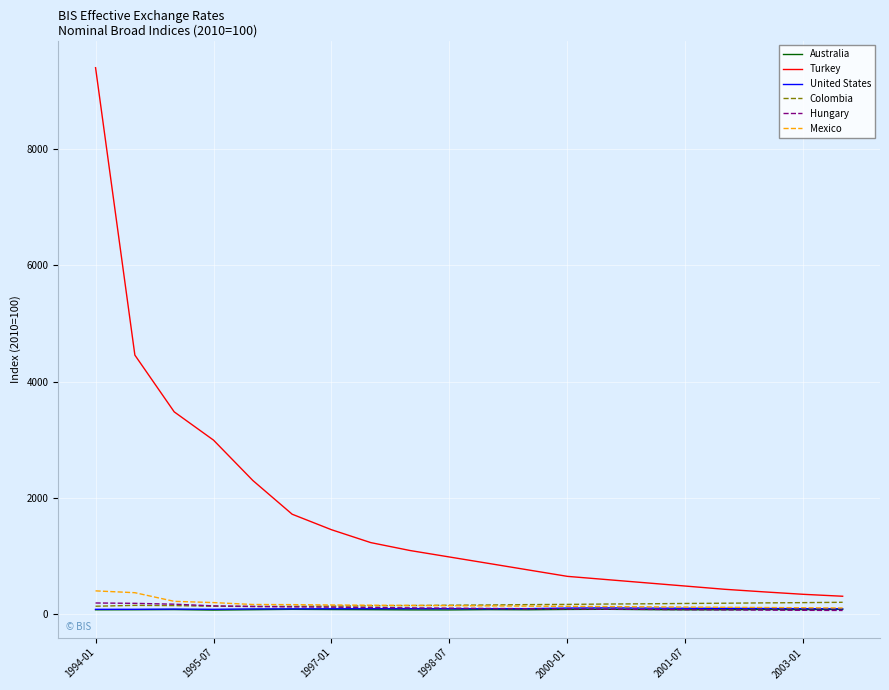

Which series has the largest total across all categories?

Turkey